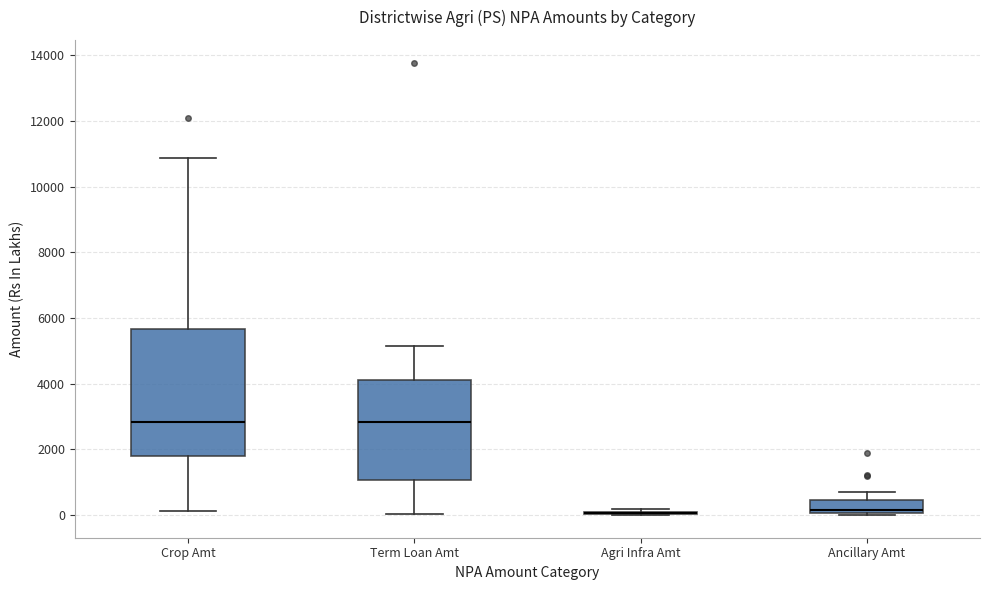

Reading left to right, transcribe this box plot: for each box, give where its median line is, the range the box spans, and where its two whiskers end, as read against the y-axis. The values are not printed on the chart, so give them approximately, as read against the axis.

Crop Amt: median 2800, box 1800 to 5600, whiskers 200 to 10800
Term Loan Amt: median 2800, box 1000 to 4200, whiskers 0 to 5200
Agri Infra Amt: box collapsed to a line at 0, whiskers 0 to 200
Ancillary Amt: median 200, box 0 to 400, whiskers 0 to 800